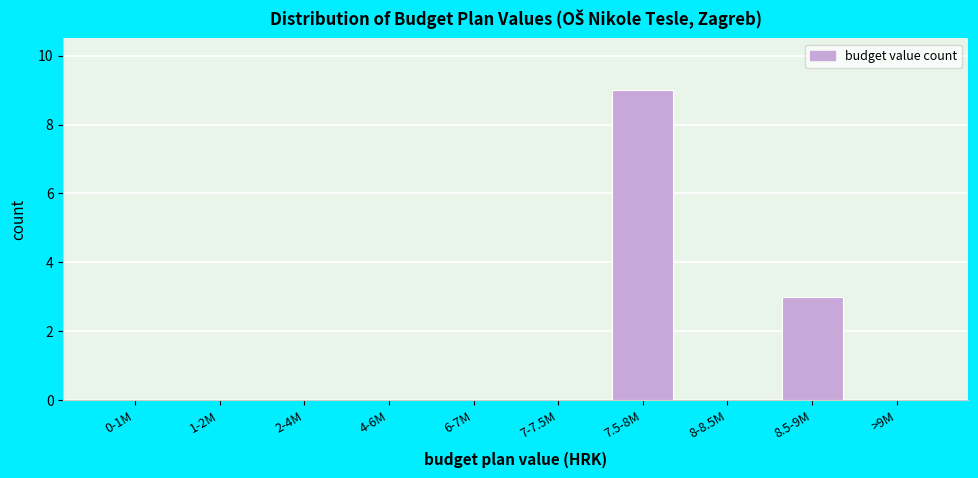

Reading right to left, transcribe all the data shown in this chart.

>9M=0	8.5-9M=3	8-8.5M=0	7.5-8M=9	7-7.5M=0	6-7M=0	4-6M=0	2-4M=0	1-2M=0	0-1M=0